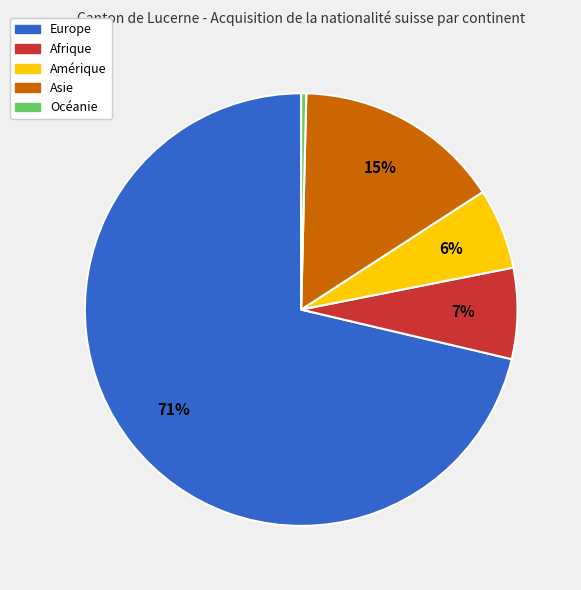

To the nearest percent, what is the average slice percentage?

20%